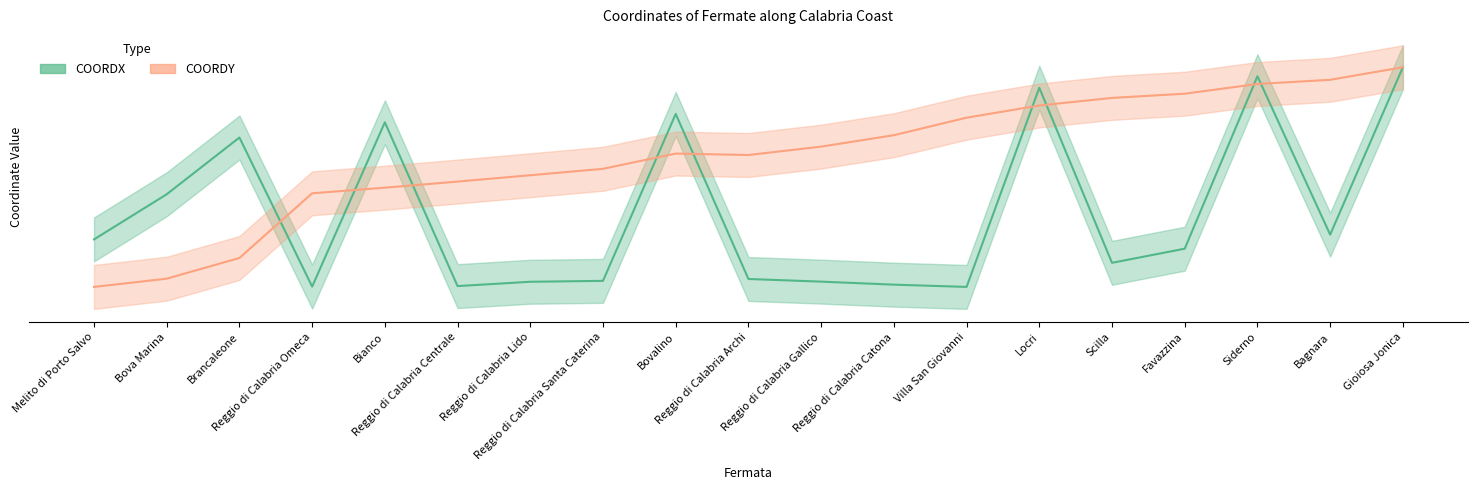

What is the sum of all COORDX values?

127.4